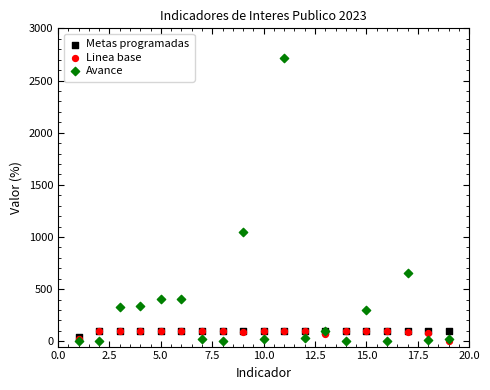

Which series contains the highest Y value?

Avance